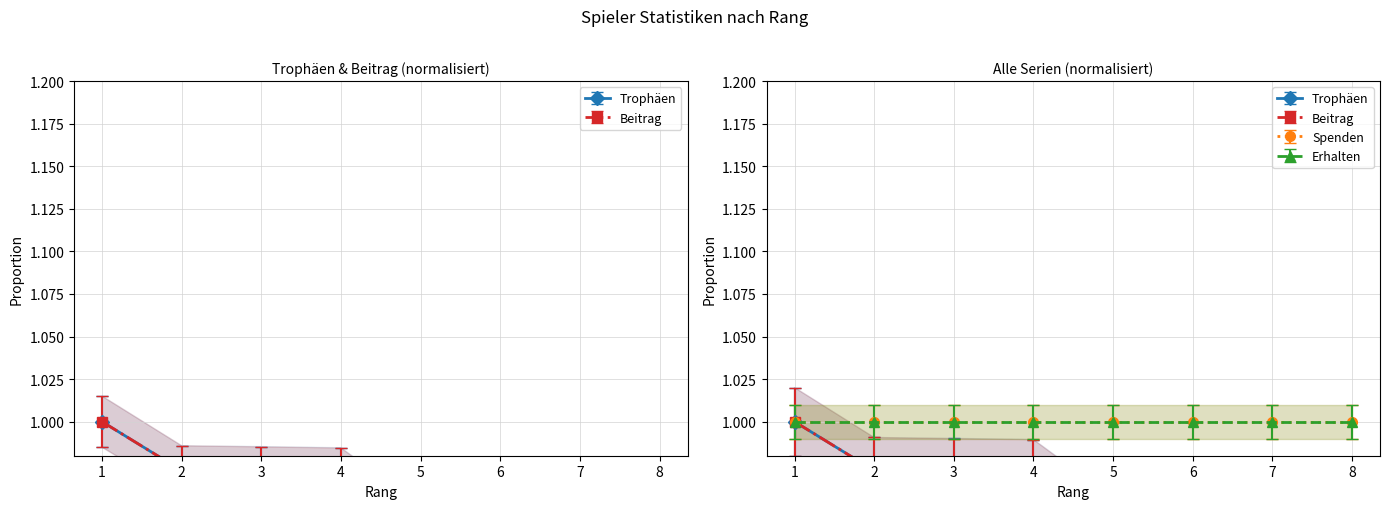

Reading left to right, transcribe all the data shown in this chart.

Trophäen: 1.0	1.0	1.0	1.0	0.9	0.9	0.7	0.7
Beitrag: 1.0	1.0	1.0	1.0	0.9	0.8	0.7	0.7